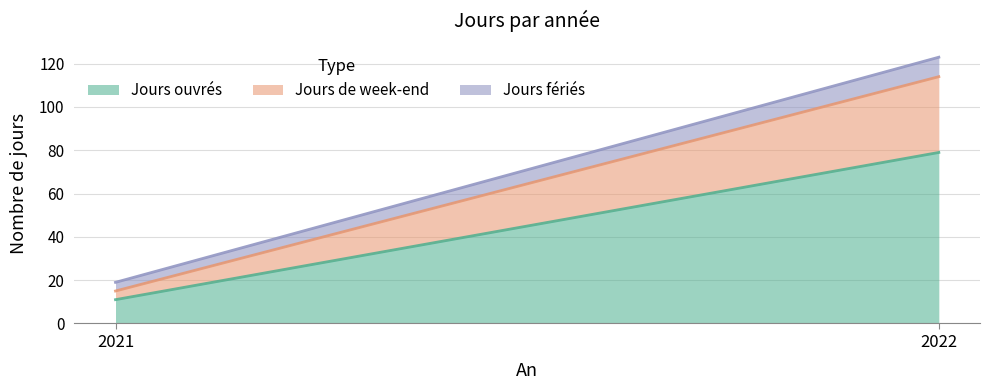

Which label corresponds to the largest value in the chart?

2022